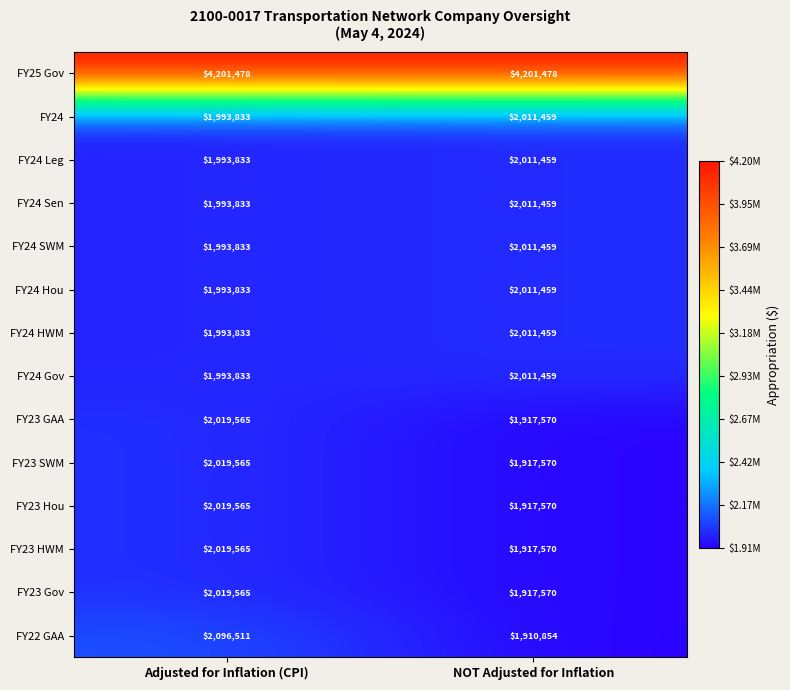

What is the smallest value displayed?

1910854